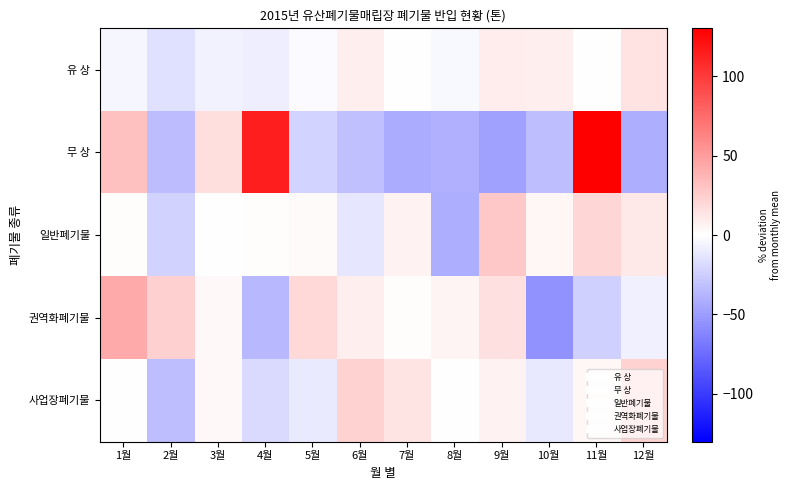

At 9월, list the series in order from smallest to largest.

무 상, 사업장폐기물, 유 상, 권역화폐기물, 일반폐기물